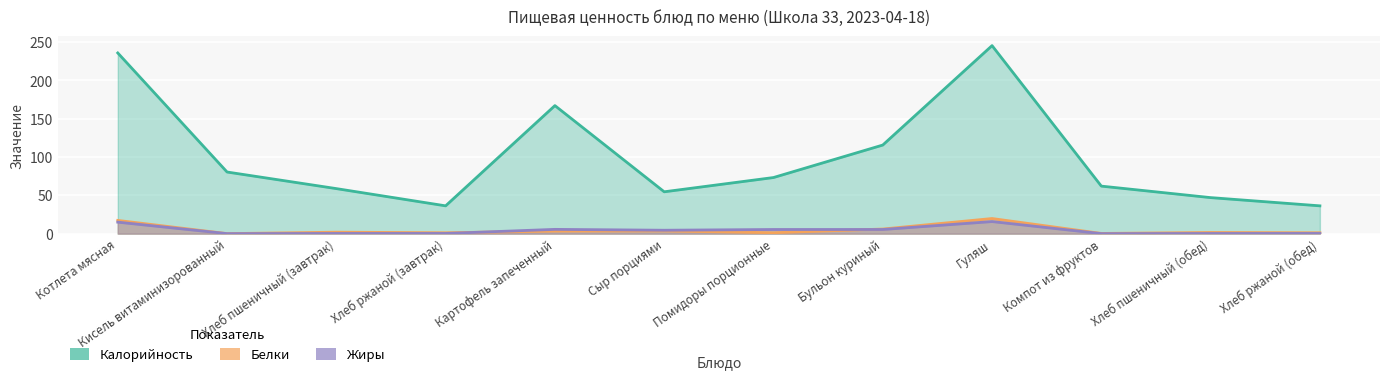

The Жиры series shows 0.4 at Хлеб ржаной (обед). True or false?

False